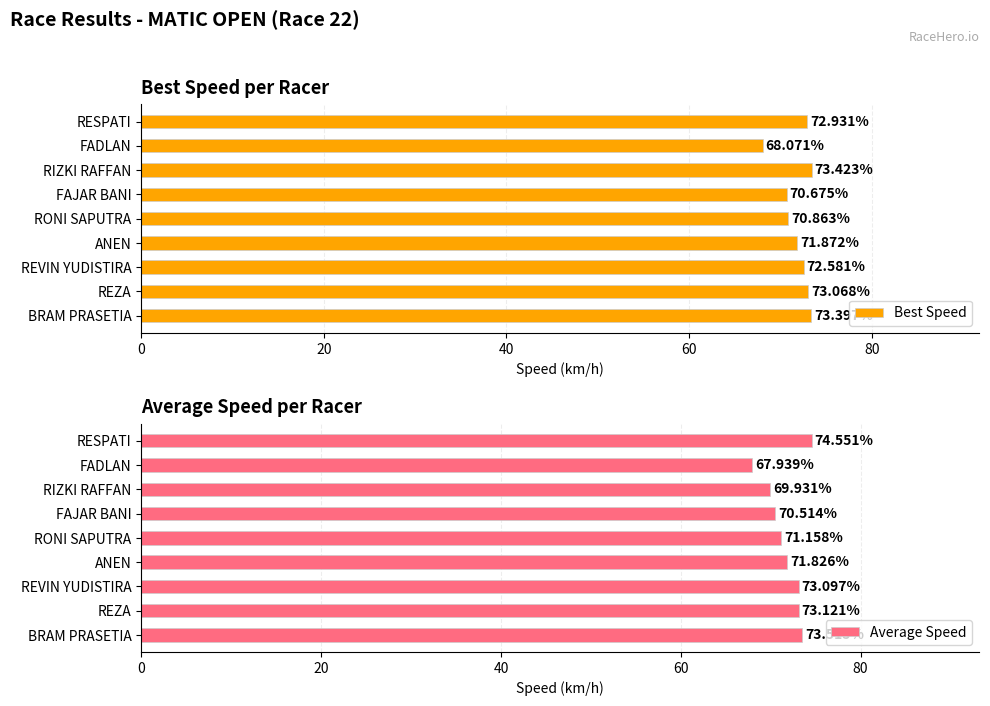

Which category has the highest value in the Best Speed series?

RIZKI RAFFAN